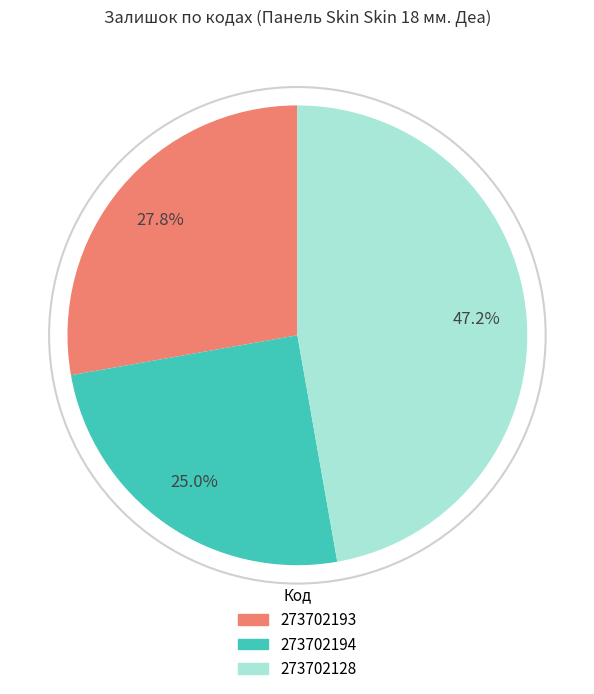

How much of the chart is everything except 273702194?

75.0%